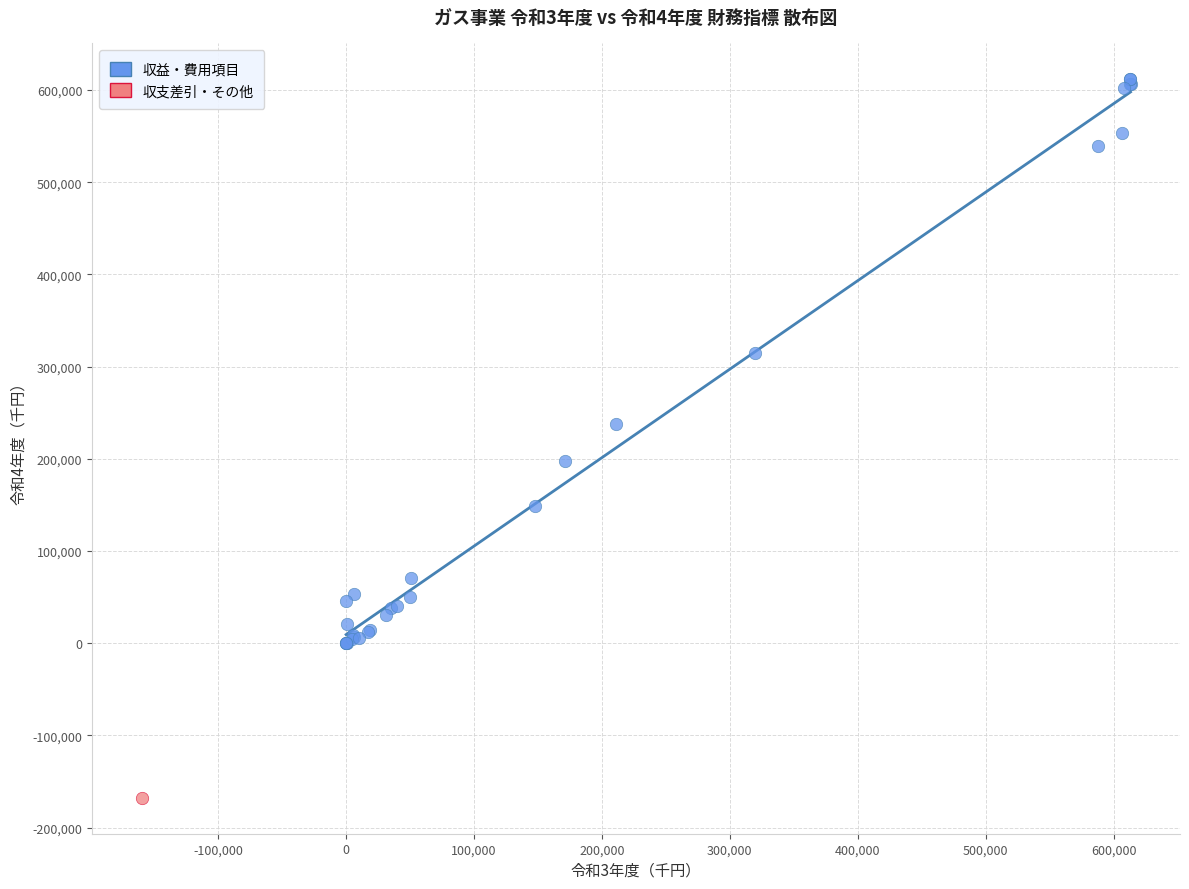

What are all the series names shown in the legend?

収益・費用項目, 収支差引・その他